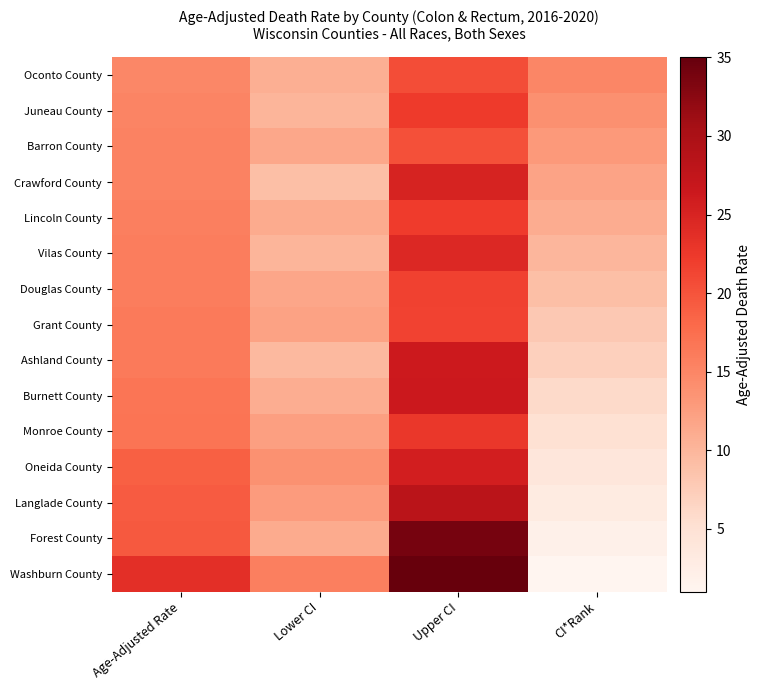

Count the number of data series in this chart.

15